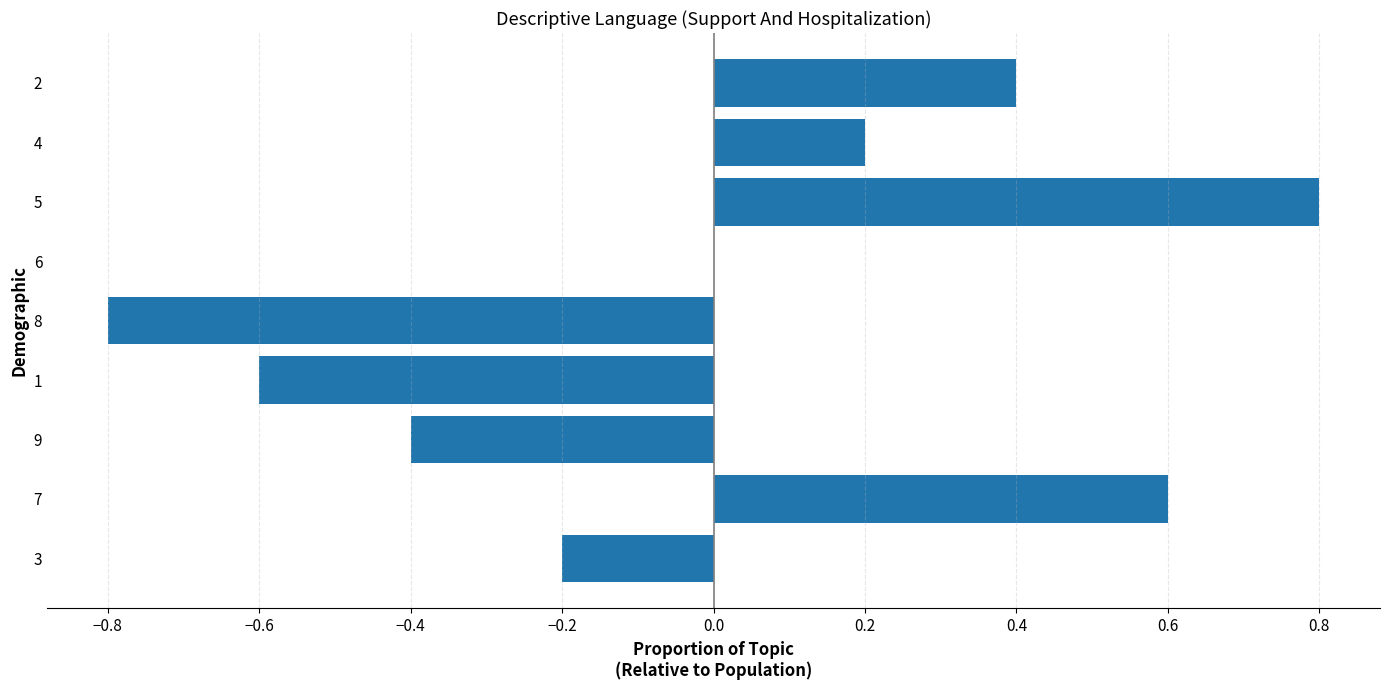

What is the sum of the values at 2 and 7?

1.0